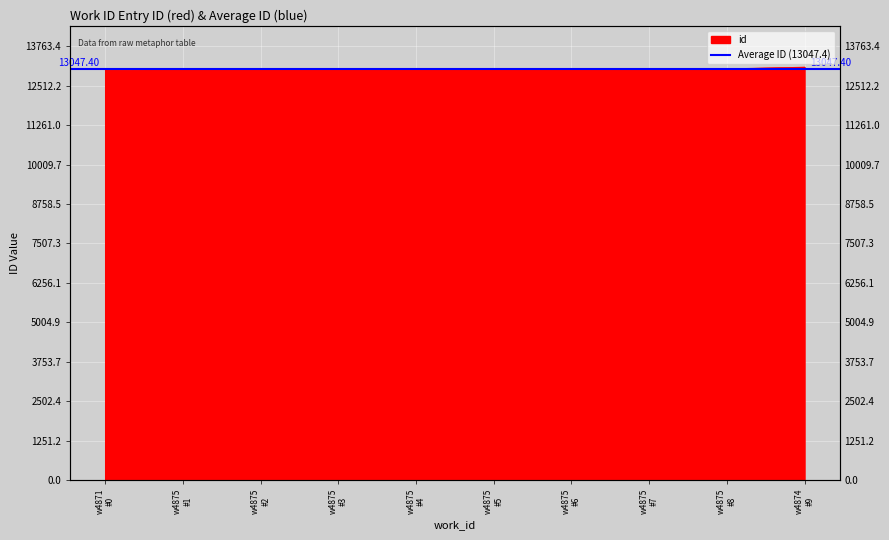

What is the smallest value displayed?

13025